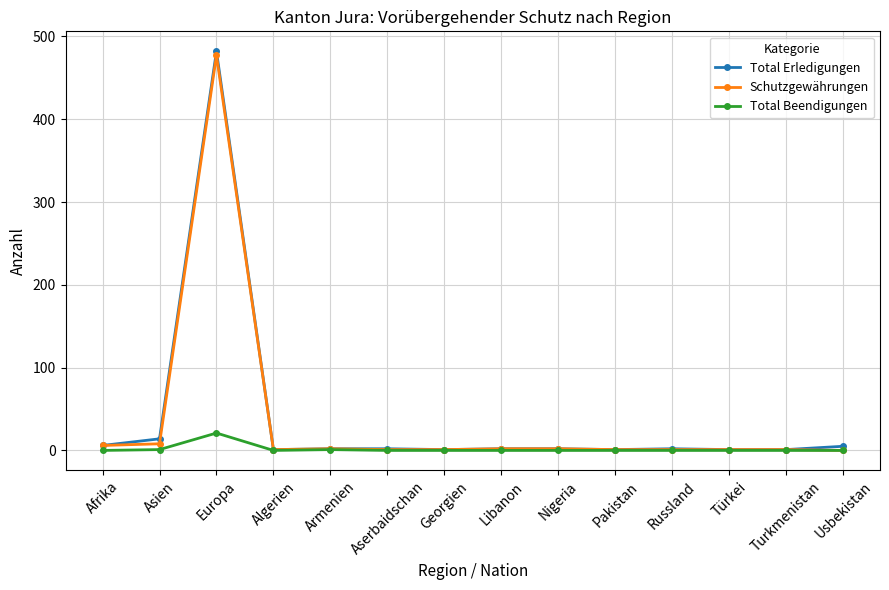

What is the label of the 7th point from the left?

Georgien